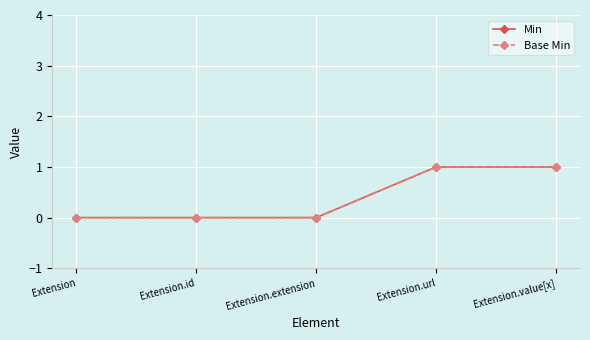

Is the value of Min at Extension greater than the value of Base Min at Extension.extension?

No